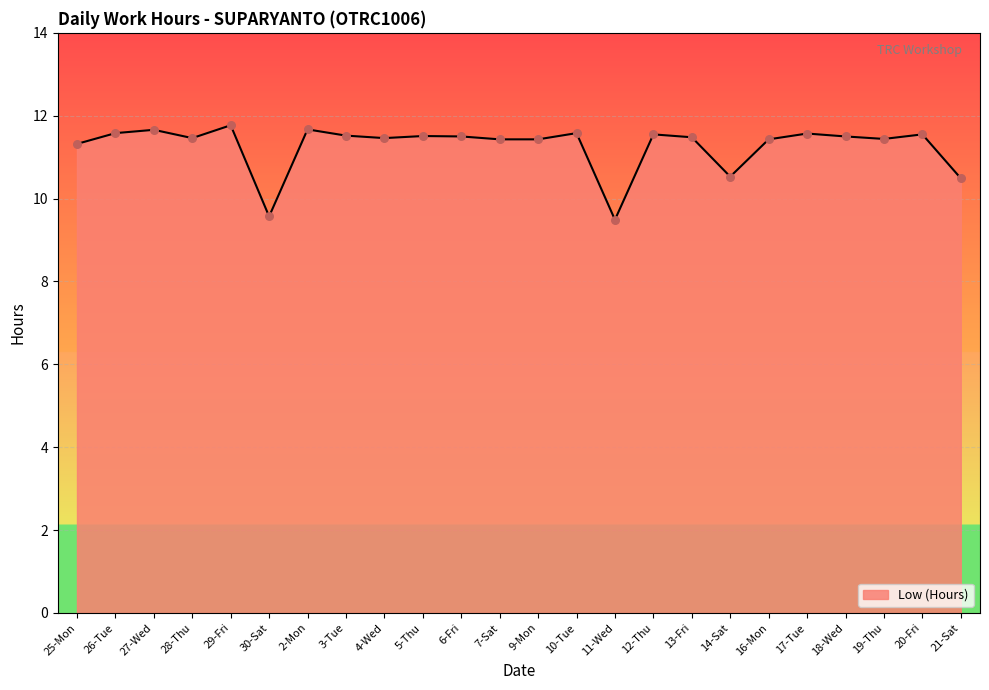

Which has a higher value, 5-Thu or 11-Wed?

5-Thu